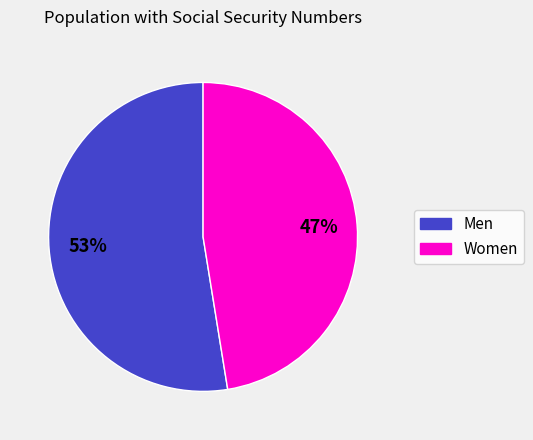

How many slices are in this pie chart?

2